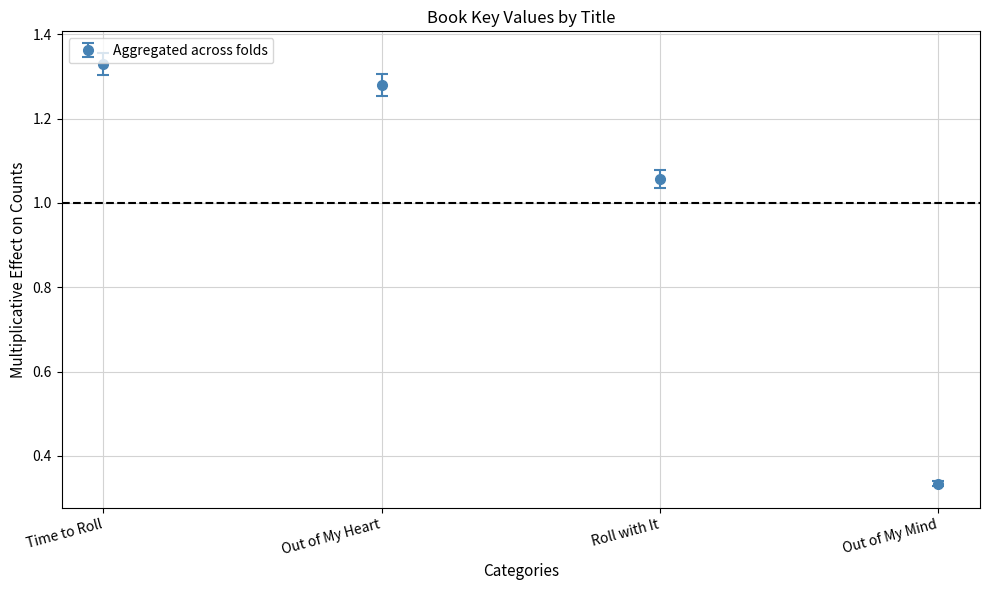

How many data points are above 1?

3